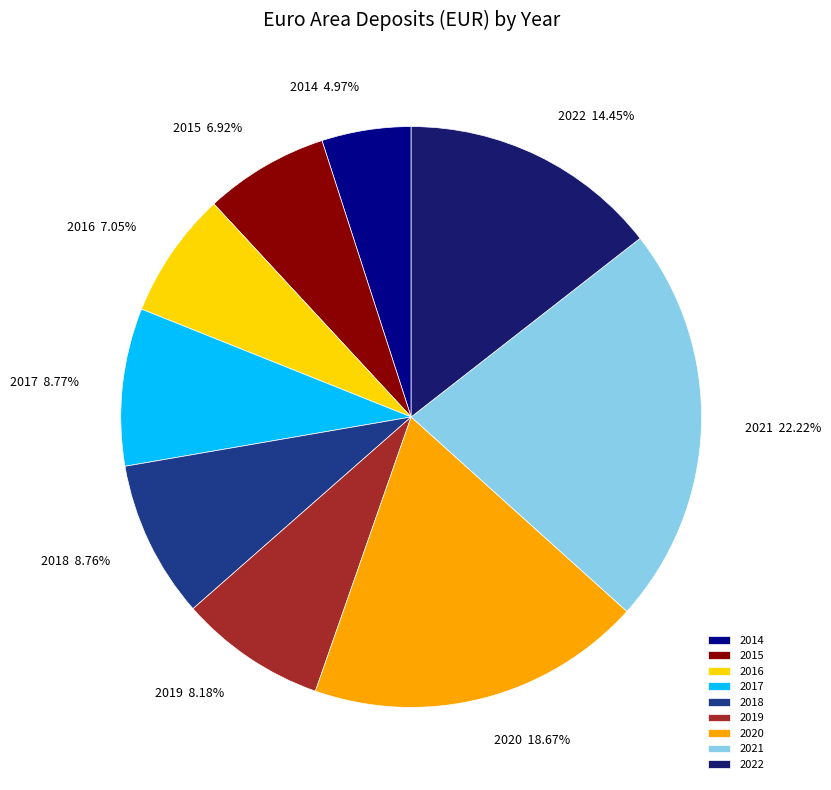

To the nearest percent, what is the average slice percentage?

11%